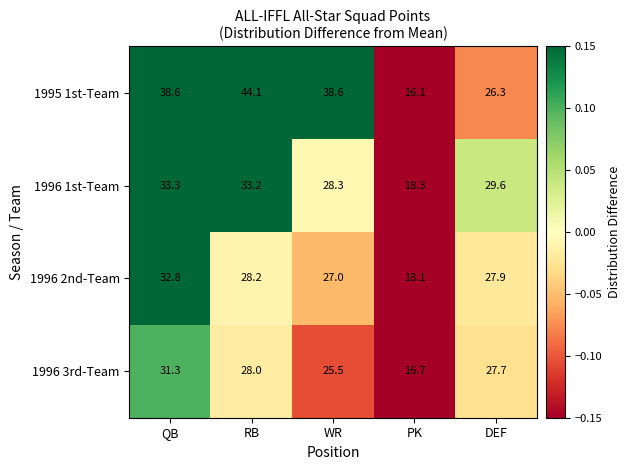

How many data points in 1996 1st-Team are less than 29?

2